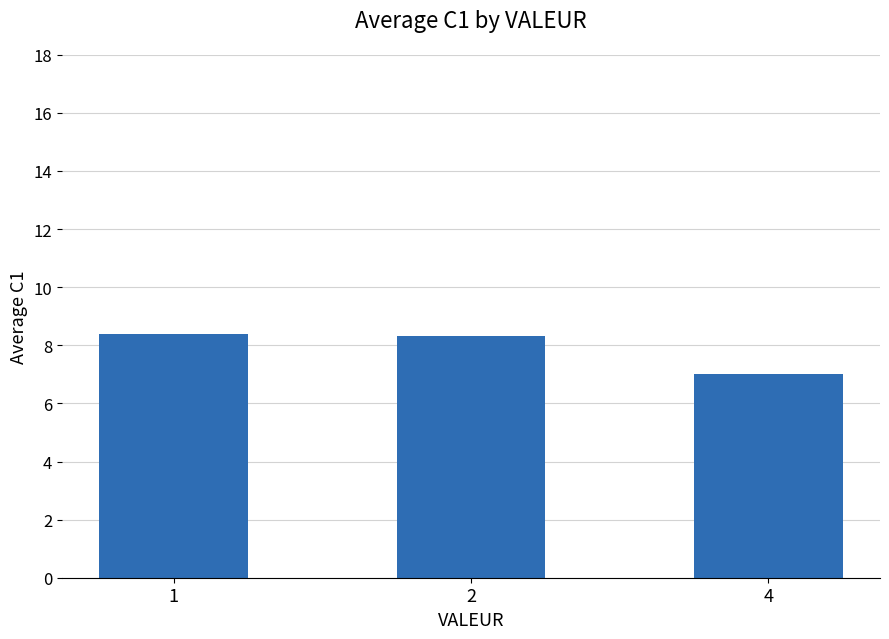

Count the number of values greater than 8.

2